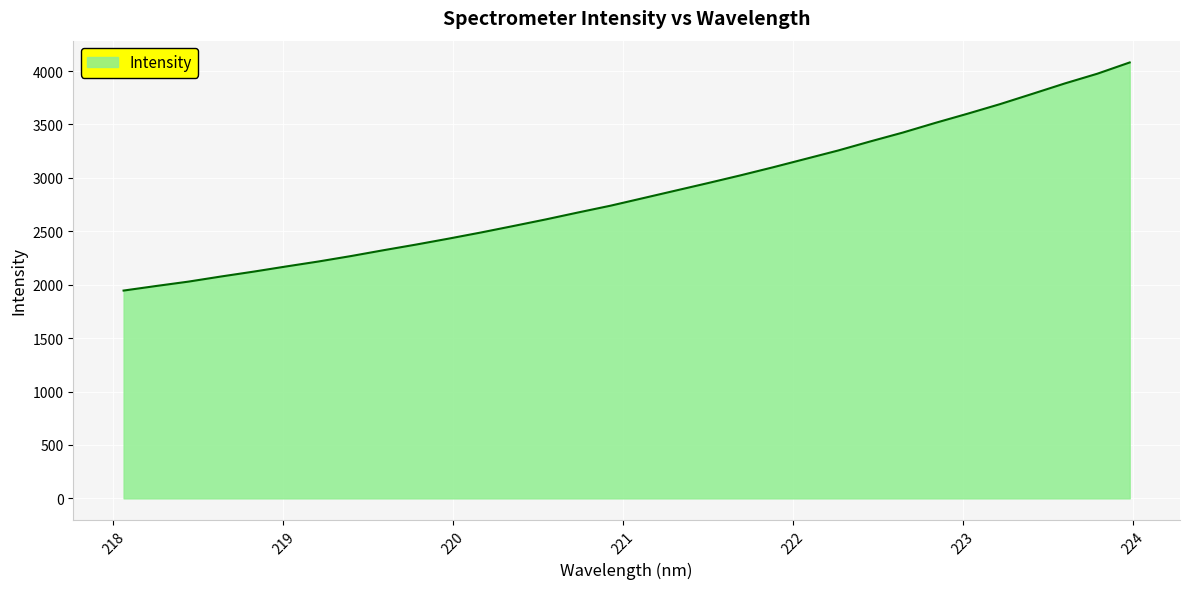

Does the chart display data point markers on the line(s)?

No